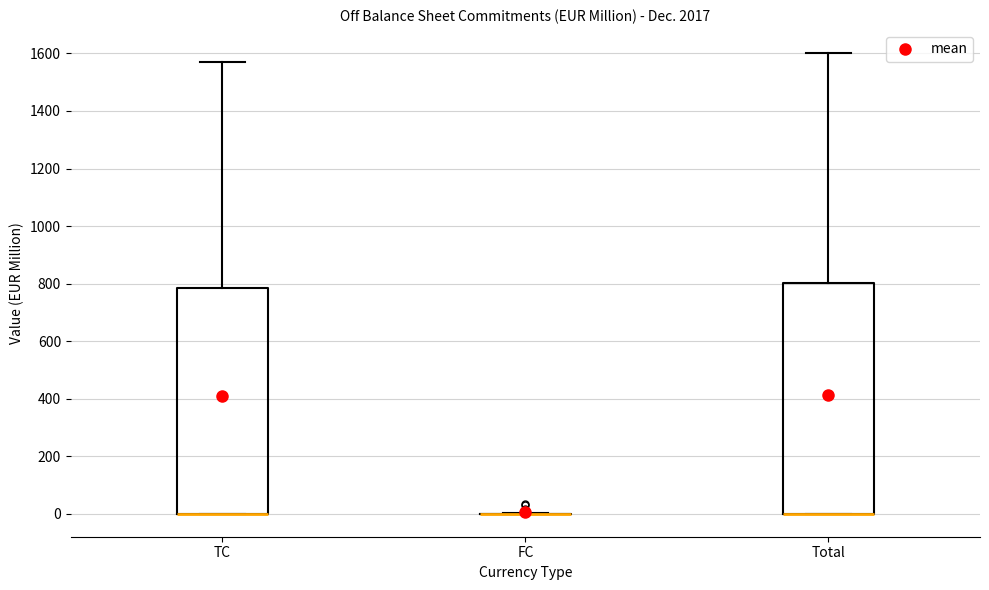

Reading left to right, read every box against the y-axis: the position of its median line, the range the box covers, and the ends of its whiskers. The values are not printed on the chart, so give them approximately, as read against the axis.

TC: median 0 (drawn on the box's lower edge), box 0 to 780, whiskers 0 to 1560
FC: box collapsed to a line at 0, whiskers 0 to 0
Total: median 0 (drawn on the box's lower edge), box 0 to 800, whiskers 0 to 1600